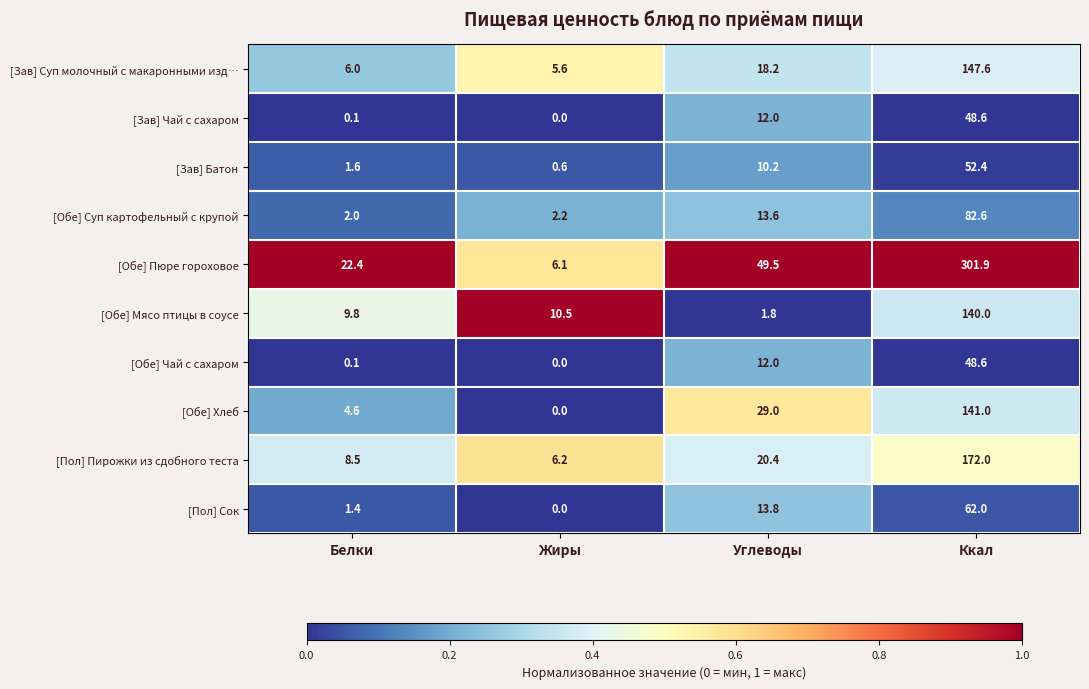

At which label is [Обе] Чай с сахаром closest to 24?

Углеводы